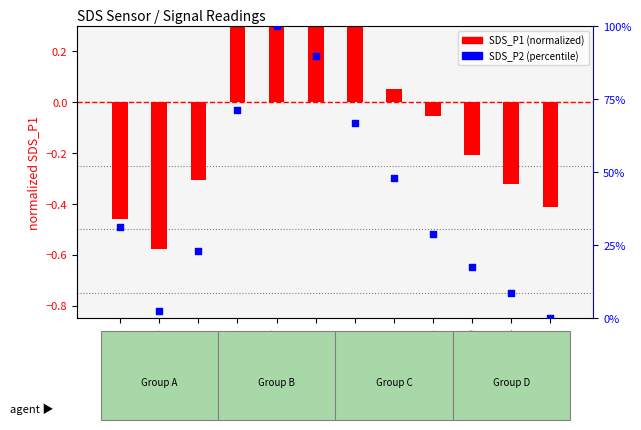

What are all the series names shown in the legend?

SDS_P1 (normalized), SDS_P2 (percentile)